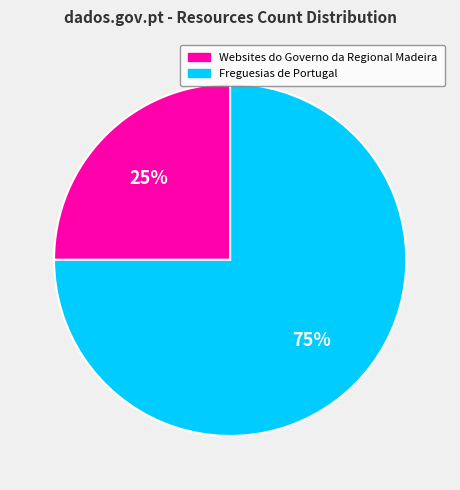

How many segments does this pie chart have?

2